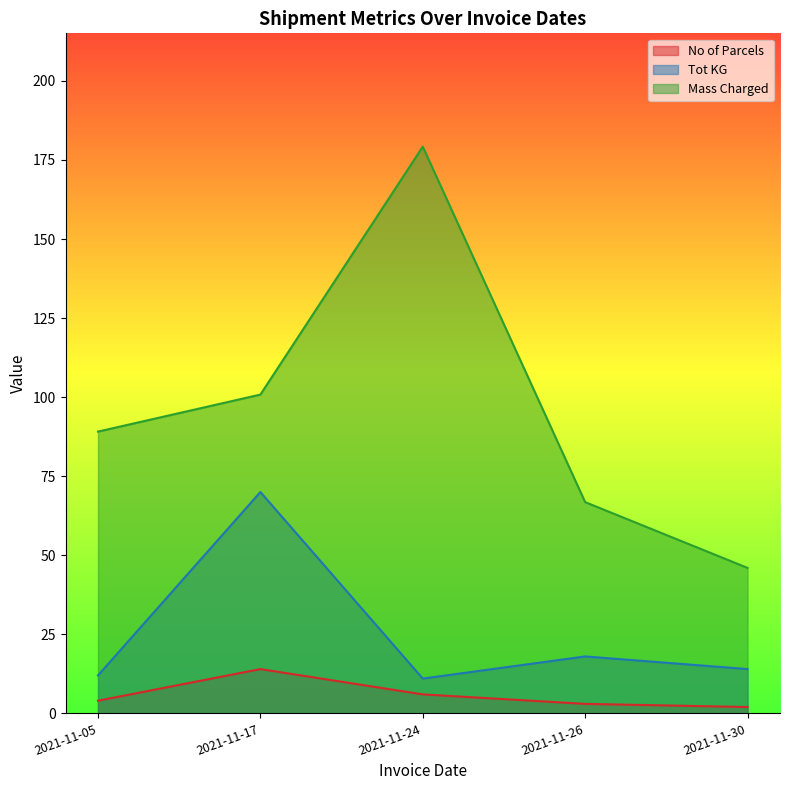

Is the value of Mass Charged at 2021-11-26 greater than the value of No of Parcels at 2021-11-24?

Yes